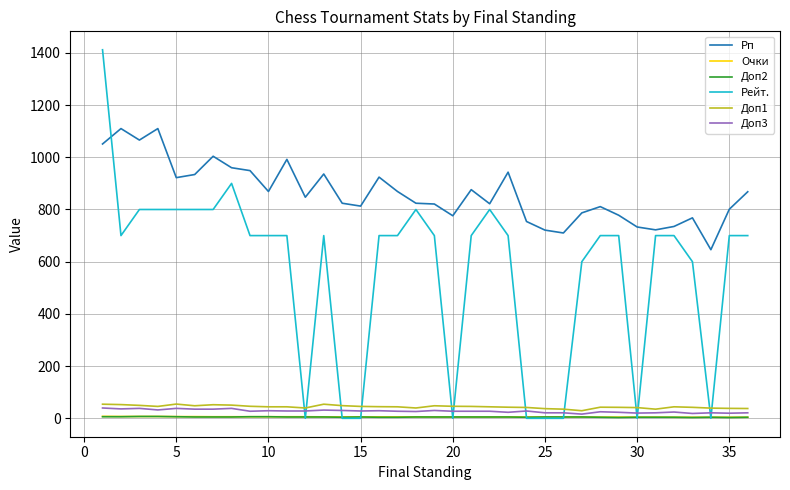

How many values in the Очки series are below 5?

9